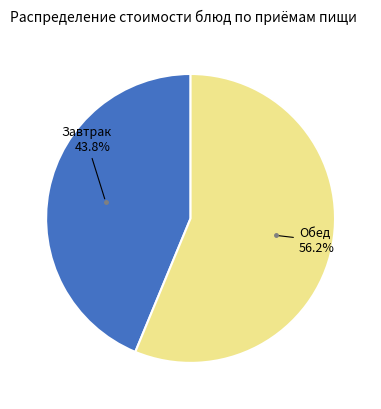

Is there any slice that represents more than half of the pie?

Yes